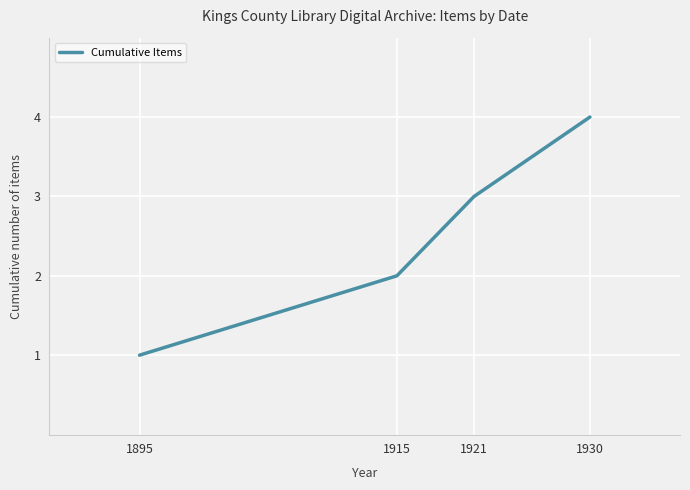

Reading left to right, extract all data points from this chart.

1	2	3	4